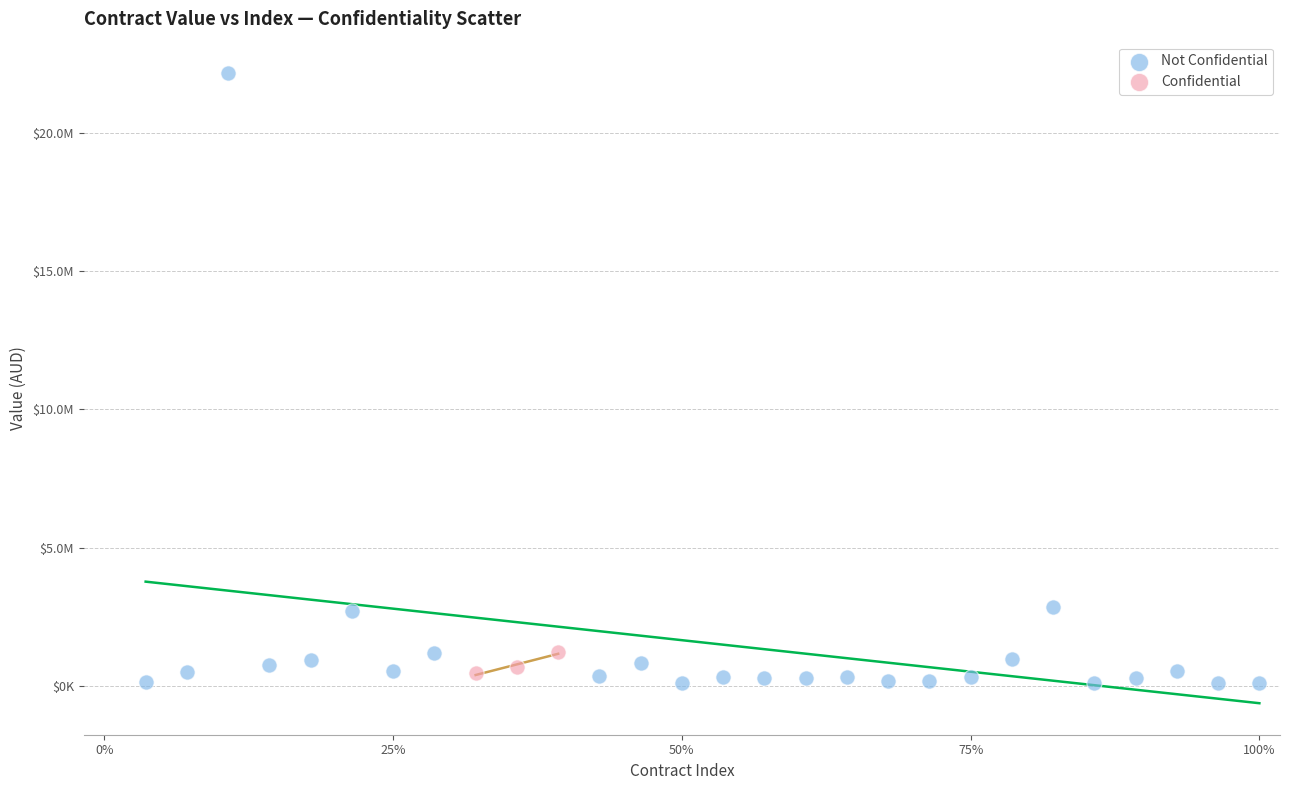

What are all the series names shown in the legend?

Not Confidential, Confidential